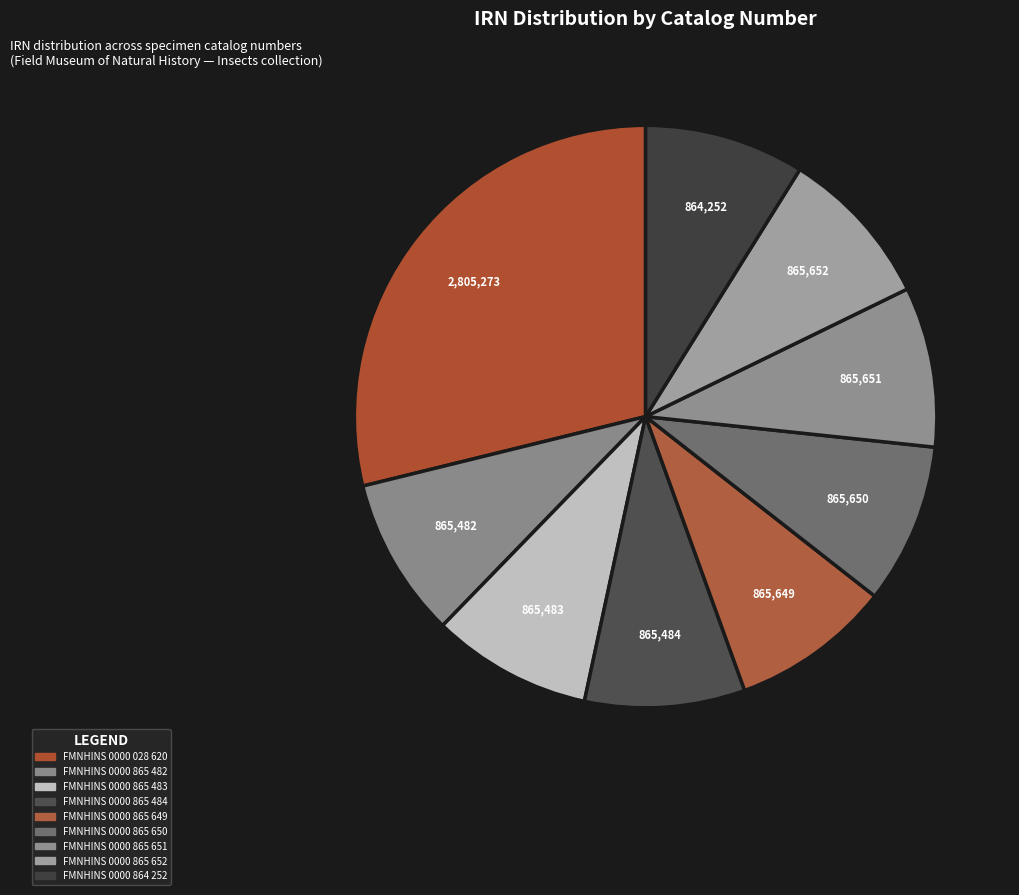

The FMNHINS 0000 865 649 slice represents 9% of the pie. True or false?

True